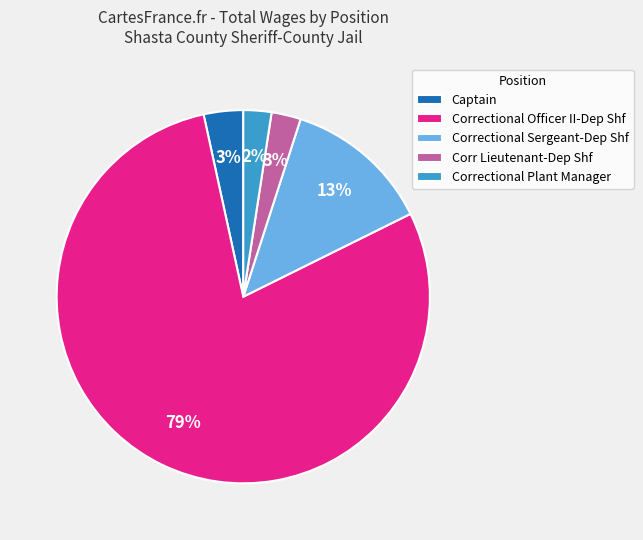

Which slice is the largest?

Correctional Officer II-Dep Shf